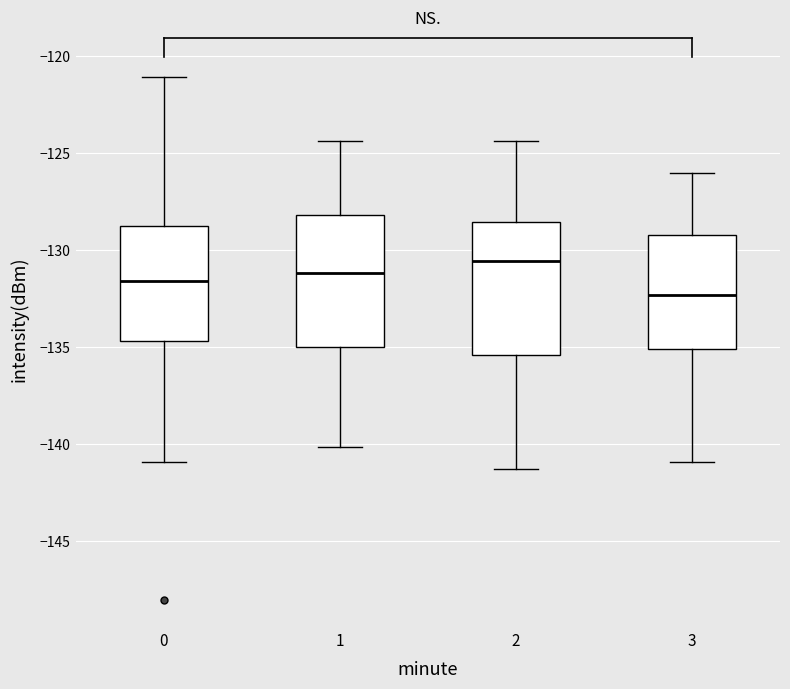

Reading left to right, read every box against the y-axis: the position of its median line, the range the box covers, and the ends of its whiskers. The values are not printed on the chart, so give them approximately, as read against the axis.

0: median -131.5, box -134.5 to -129.0, whiskers -141.0 to -121.0
1: median -131.0, box -135.0 to -128.0, whiskers -140.0 to -124.5
2: median -130.5, box -135.5 to -128.5, whiskers -141.5 to -124.5
3: median -132.5, box -135.0 to -129.0, whiskers -141.0 to -126.0